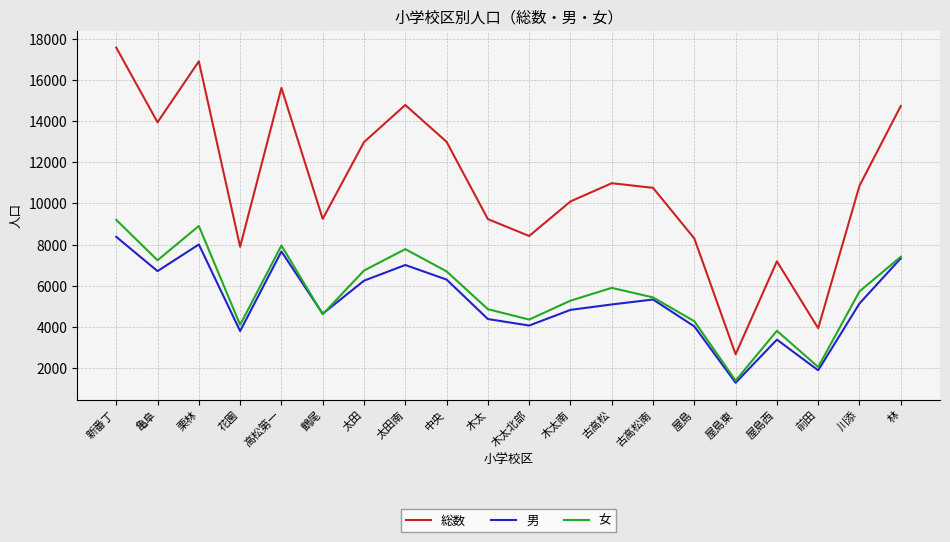

Where is the first local minimum for 総数?

亀阜